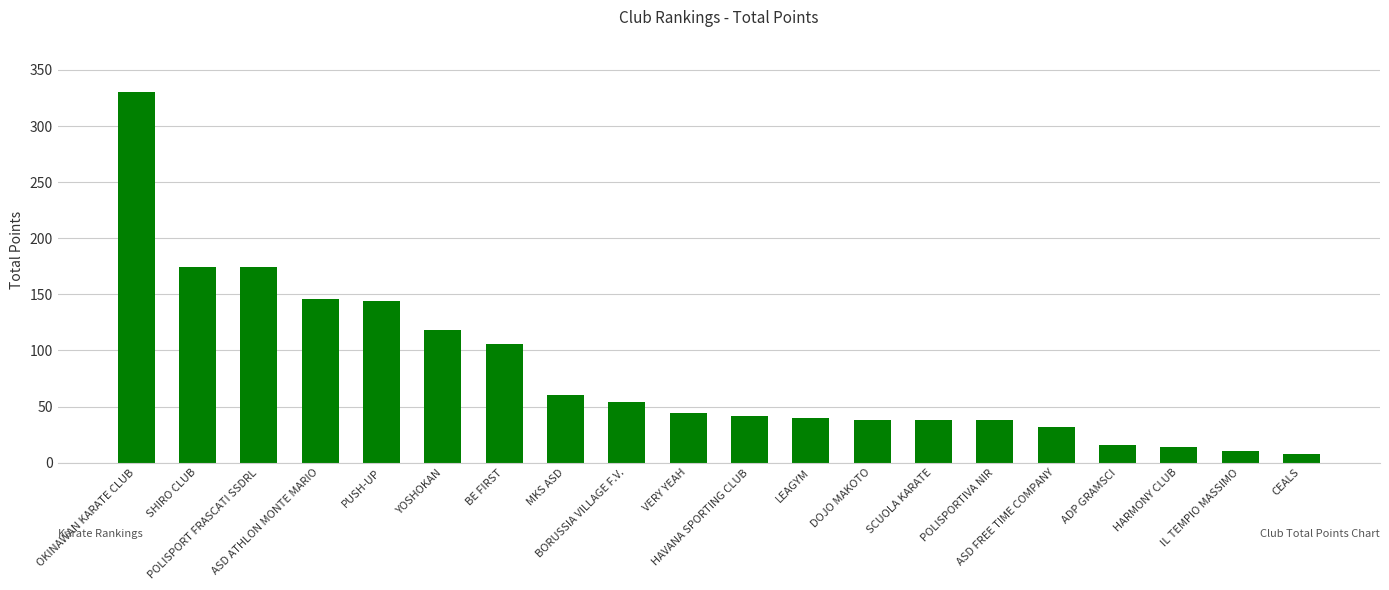

What is the greatest value displayed?

330